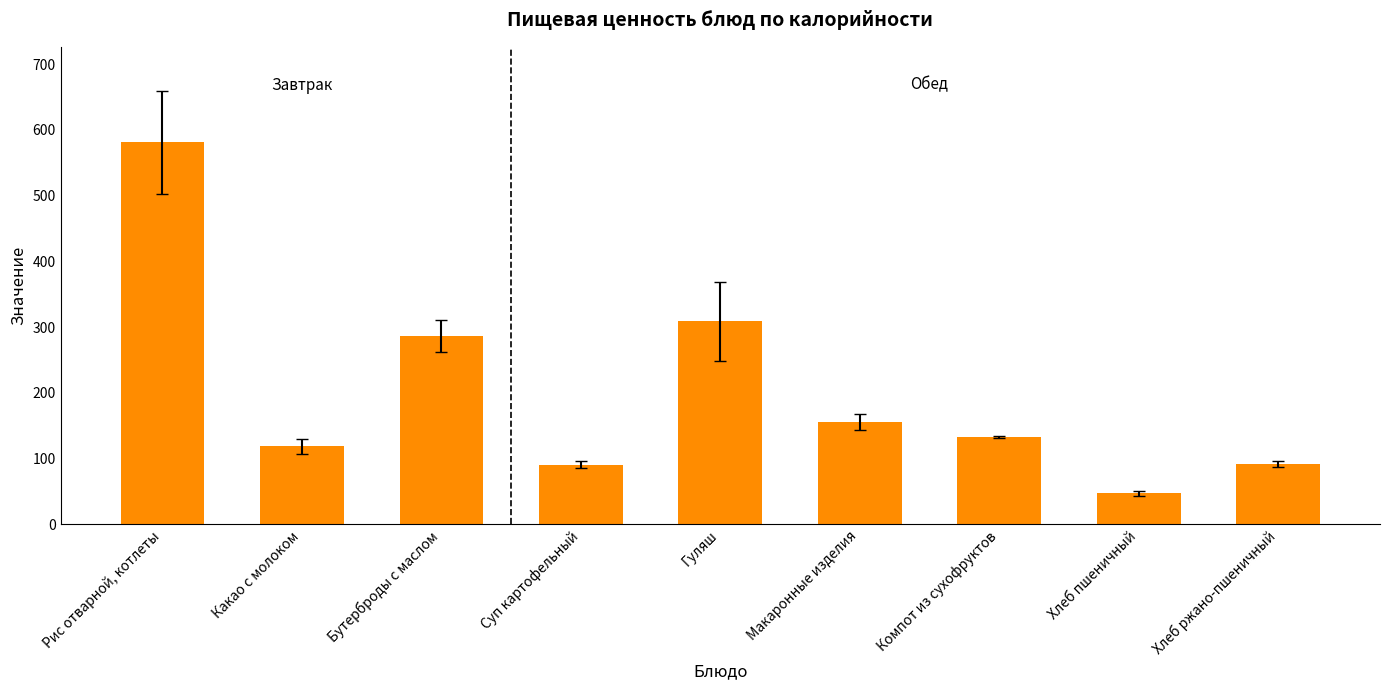

What position from the left is Гуляш?

5